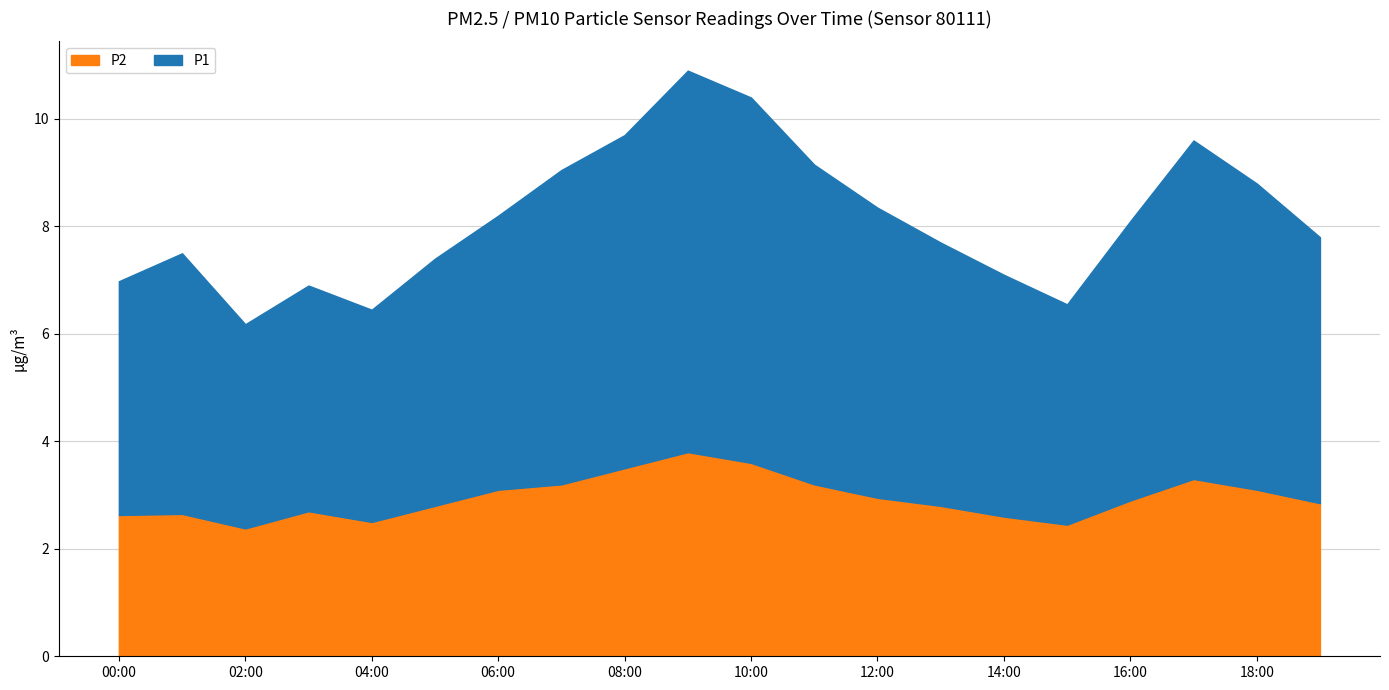

What is the label of the 10th point from the right?

10:00